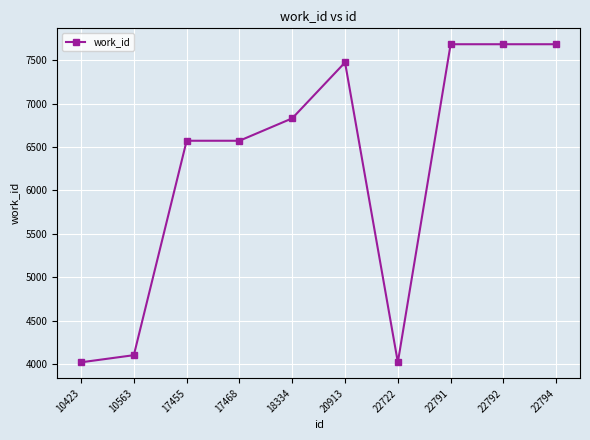

What is the sum of all values?

62647